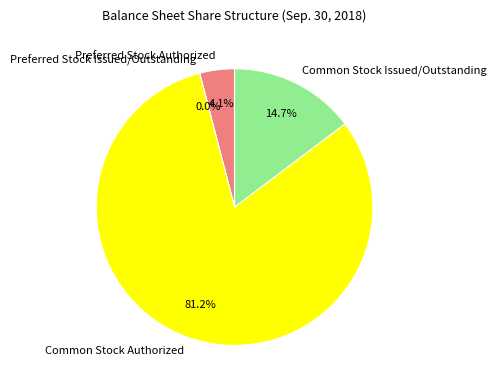

Count the number of slices in the pie.

4